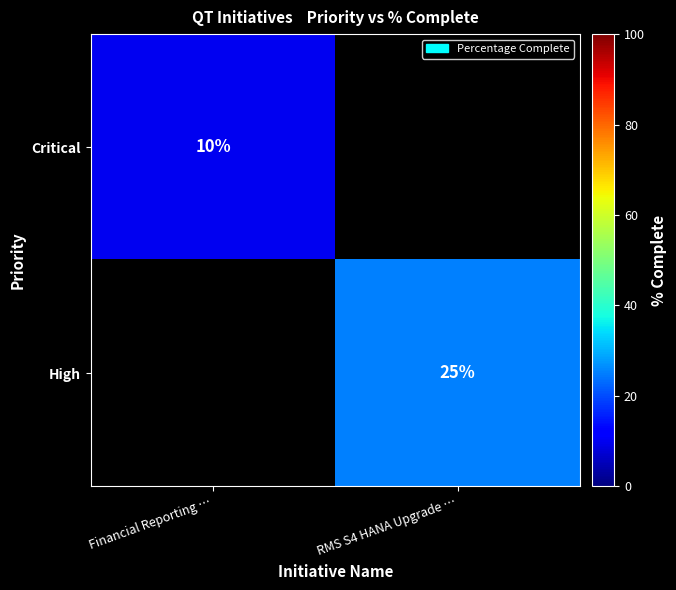

Is it true that High equals 37.0 at RMS S4 HANA Upgrade …?

False